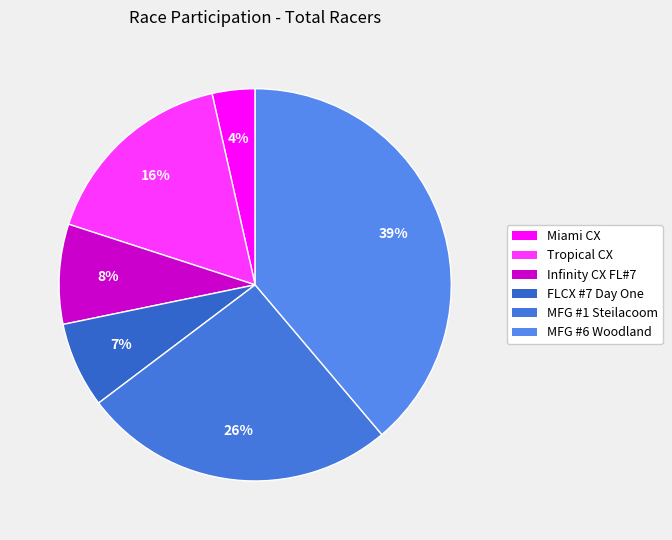

How many segments does this pie chart have?

6